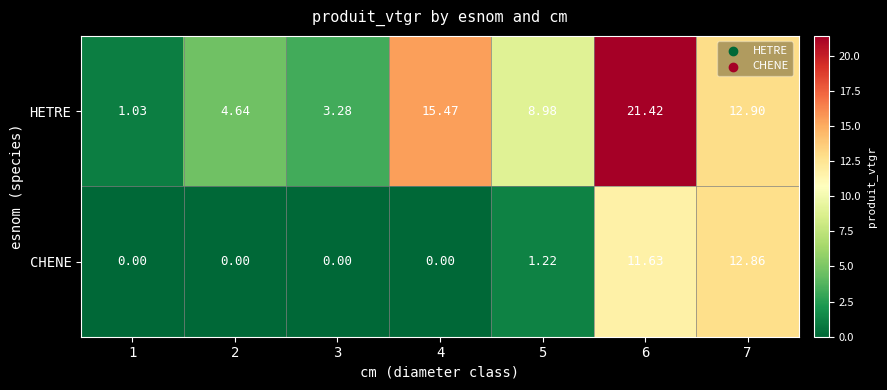

Is the value of HETRE at 2 greater than the value of CHENE at 2?

Yes